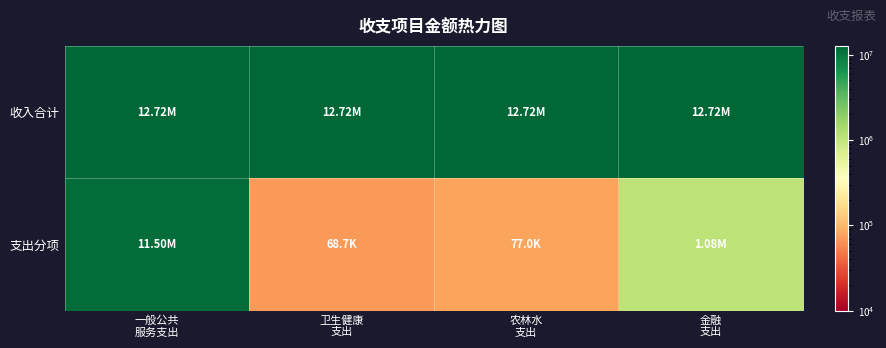

What is the total value across all series at 农林水
支出?

12800200.8